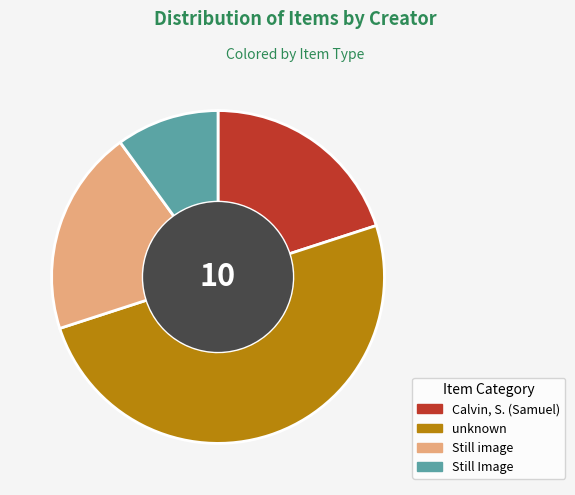

Does Still image account for over 50% of the chart?

No